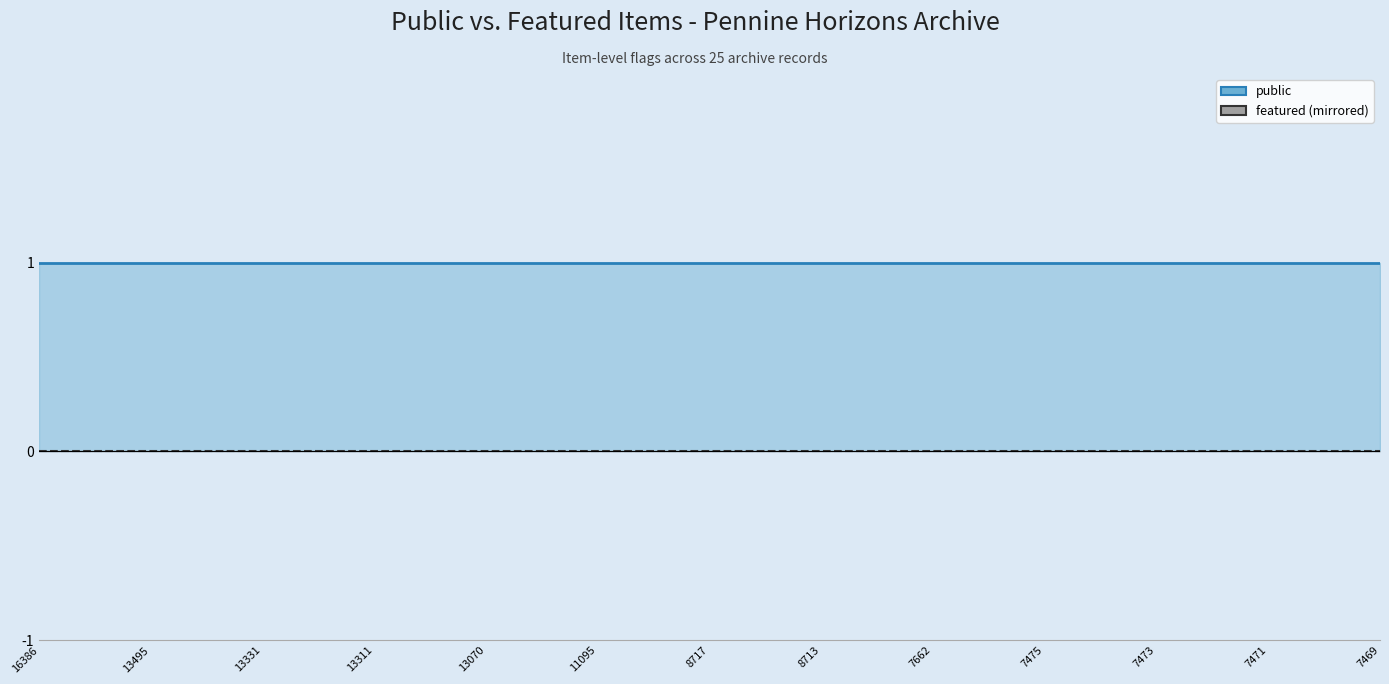

True or false: featured (mirrored) and public intersect in this chart.

False